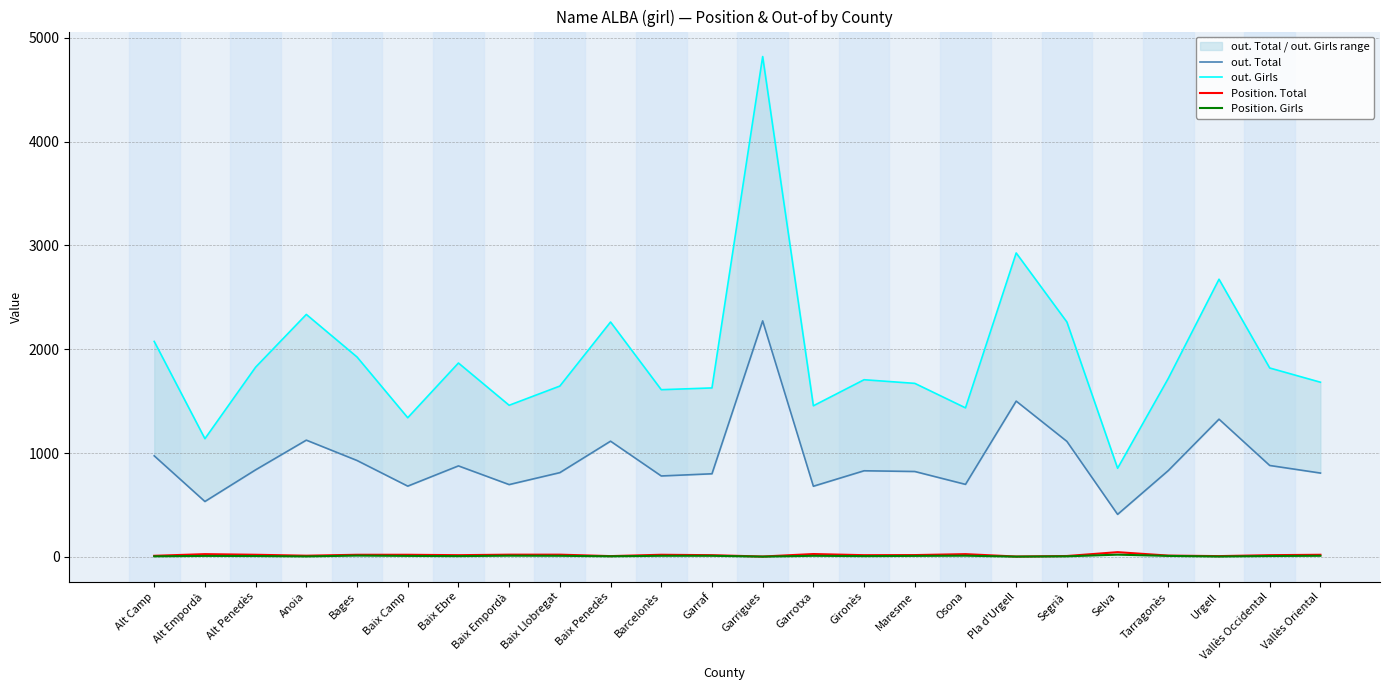

True or false: Position. Girls and out. Girls cross at least once.

False